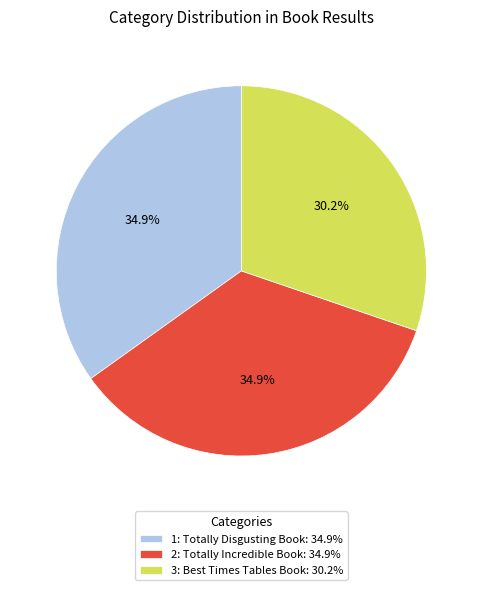

To the nearest percent, what portion does 3: Best Times Tables Book represent?

30%